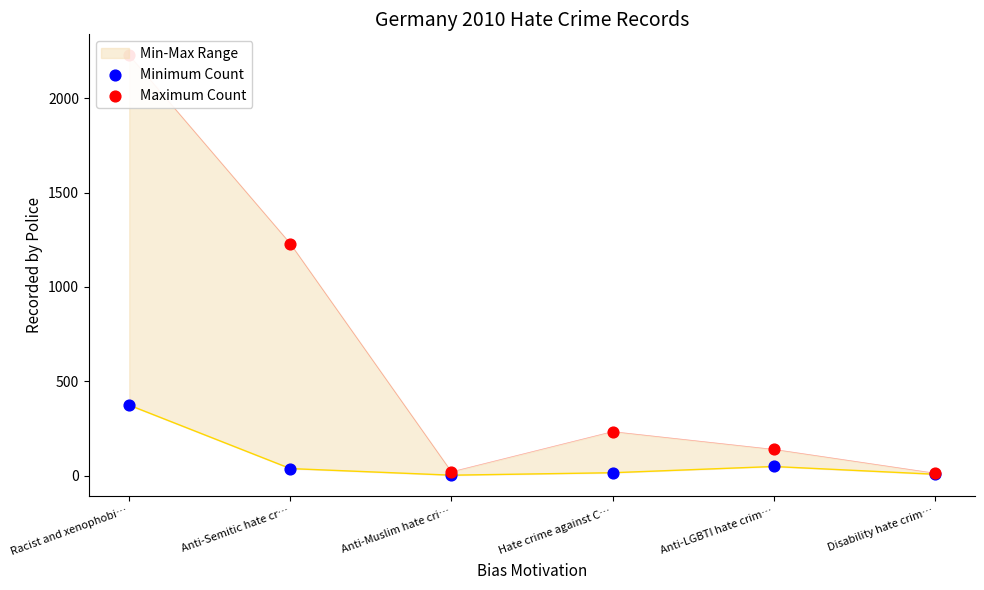

At how many categories does at least one series exceed 1868?

1